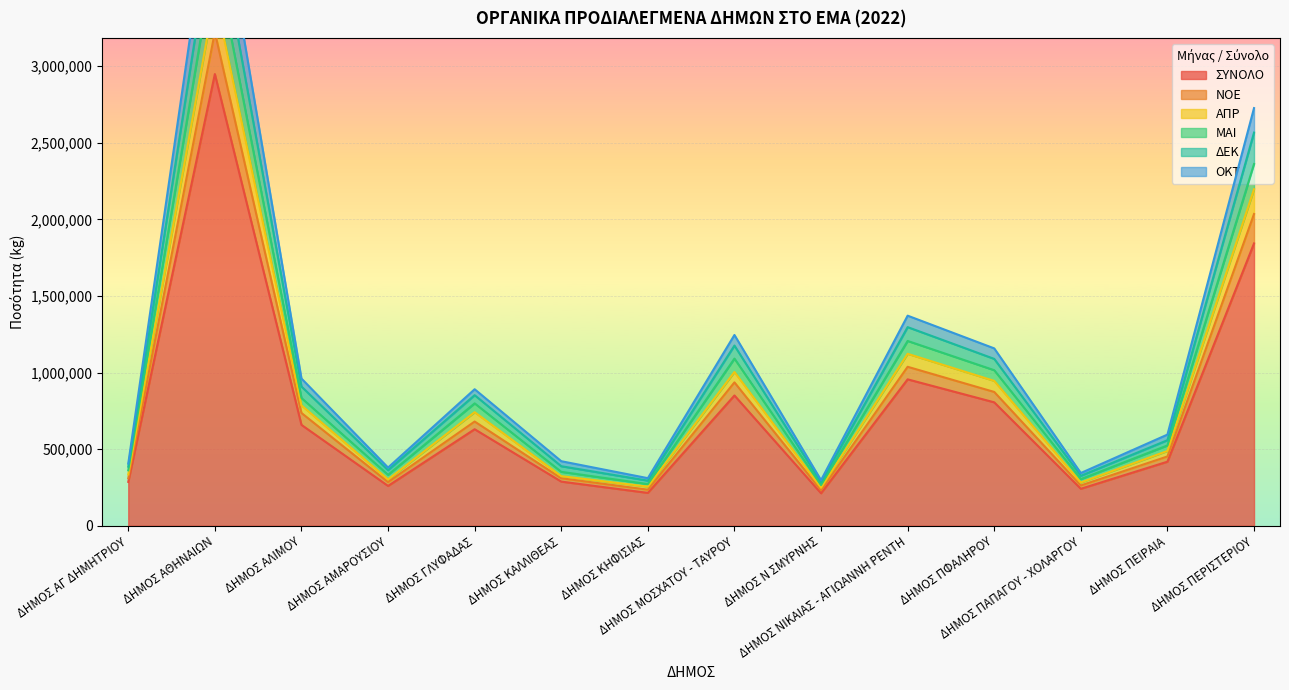

What is the sum of all ΟΚΤ values?

11607340